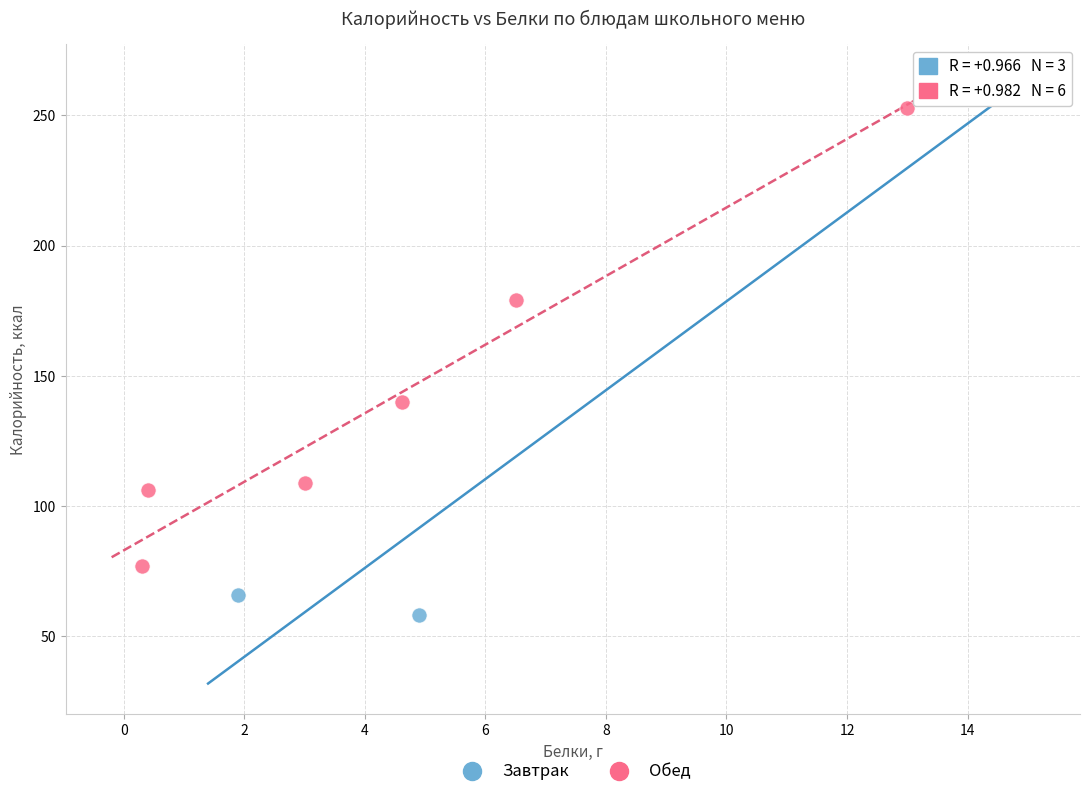

Which series has the widest spread of Y values?

Завтрак